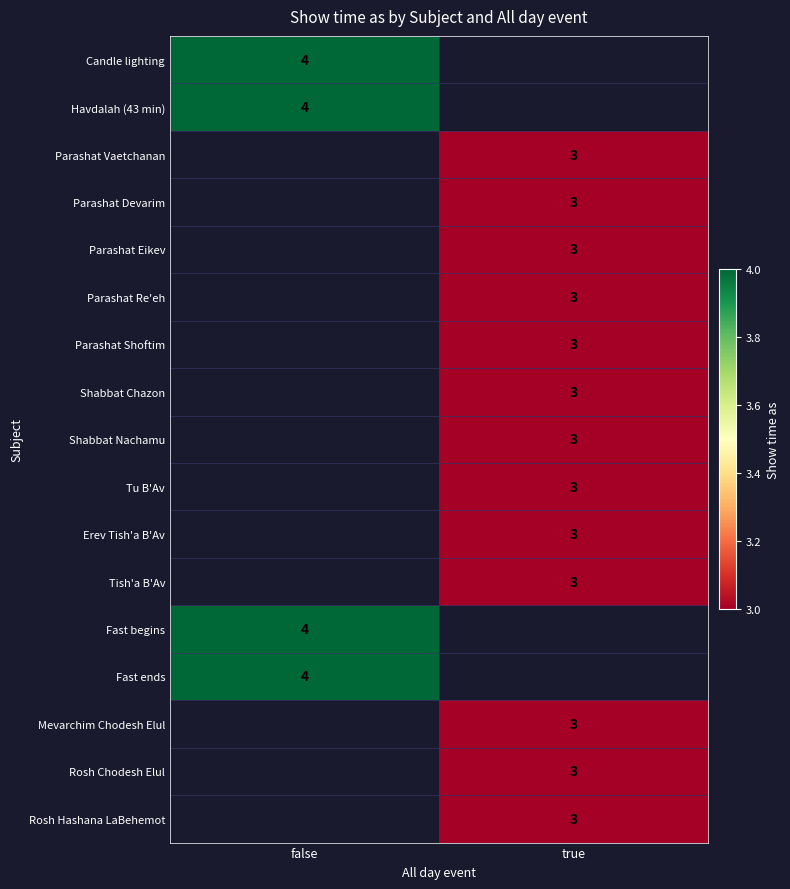

What is the maximum value shown in the chart?

4.0